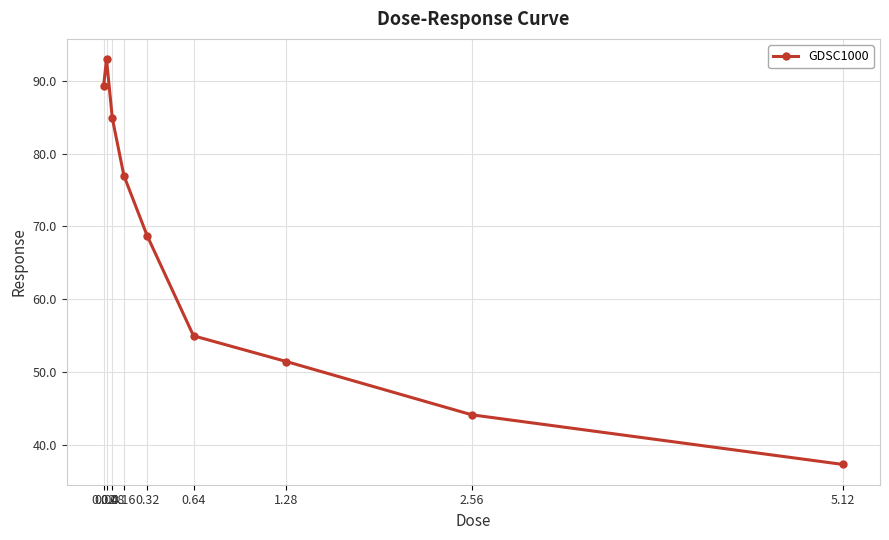

Is this an area chart (filled region under the line)?

No